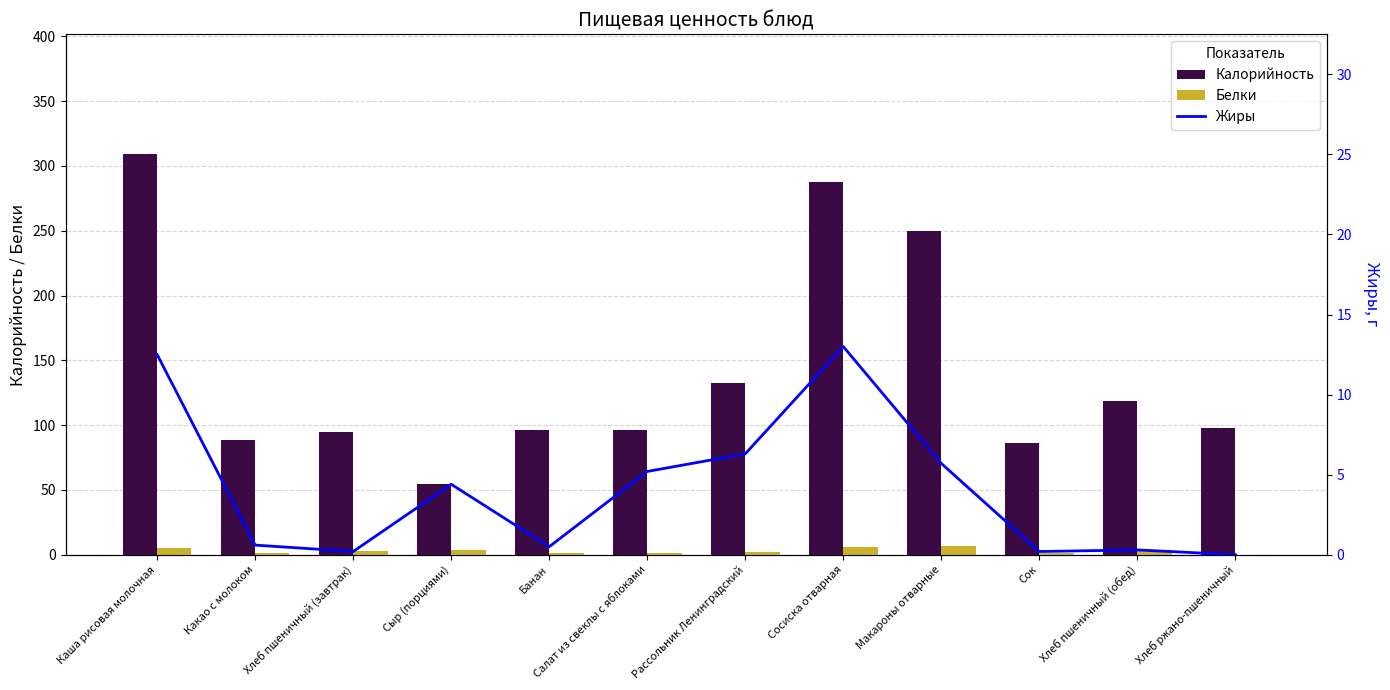

What is the difference between the Белки values at Рассольник Ленинградский and Банан?

0.9